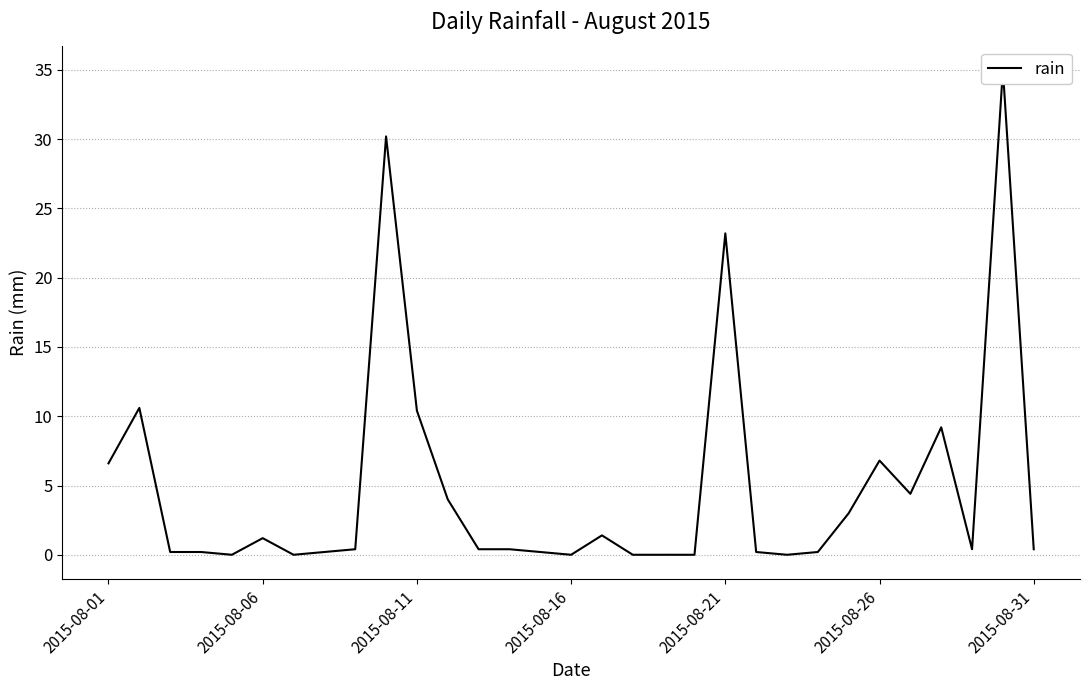

What is the change in value from 7 to 8?

+0.2